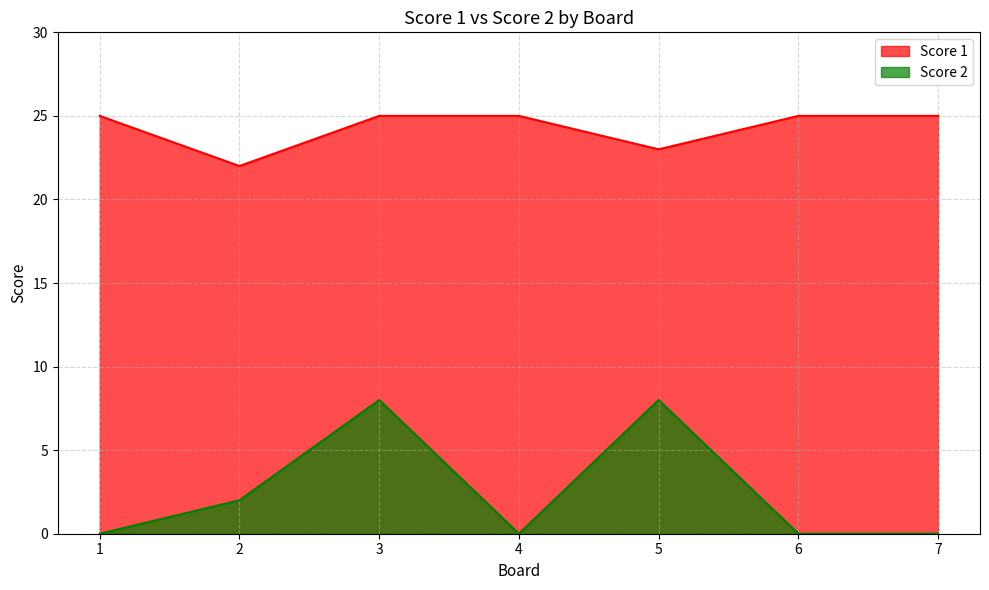

Rank the categories by Score 1 value from lowest to highest.

2, 5, 1, 3, 4, 6, 7